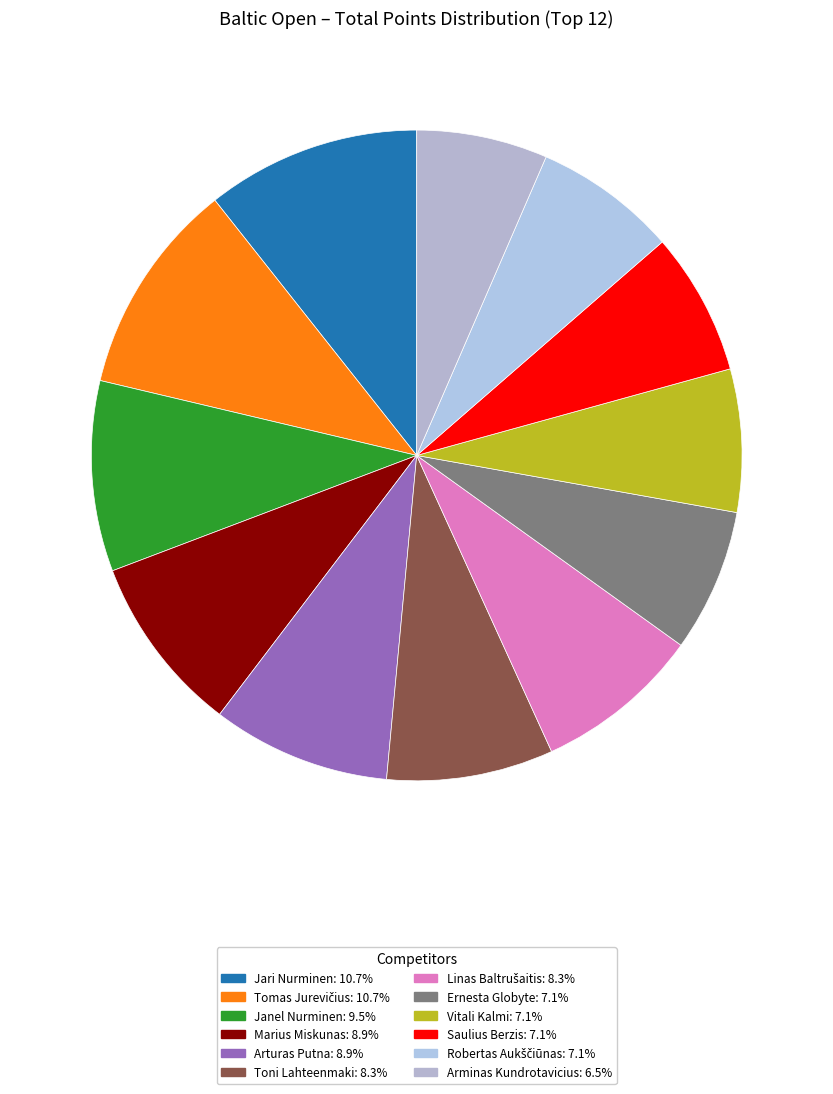

Which category has the smallest portion of the pie?

Arminas Kundrotavicius